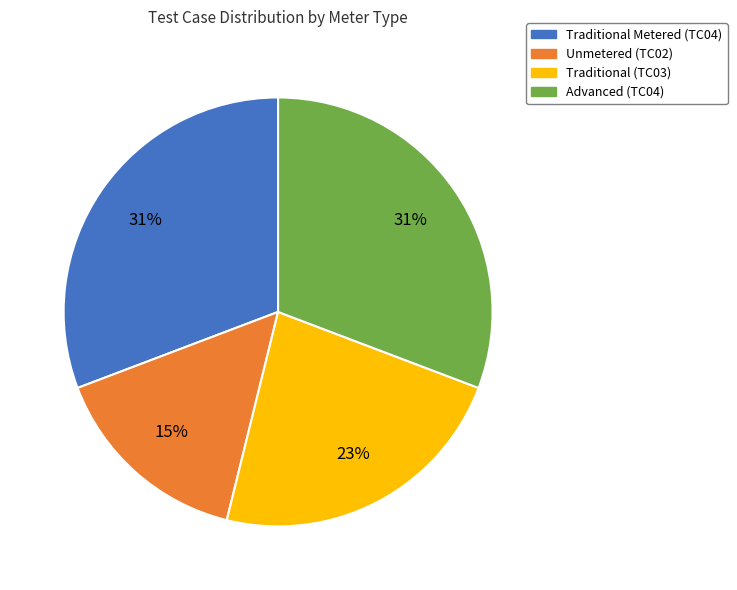

Is it true that Traditional (TC03) is 23% of the pie?

True